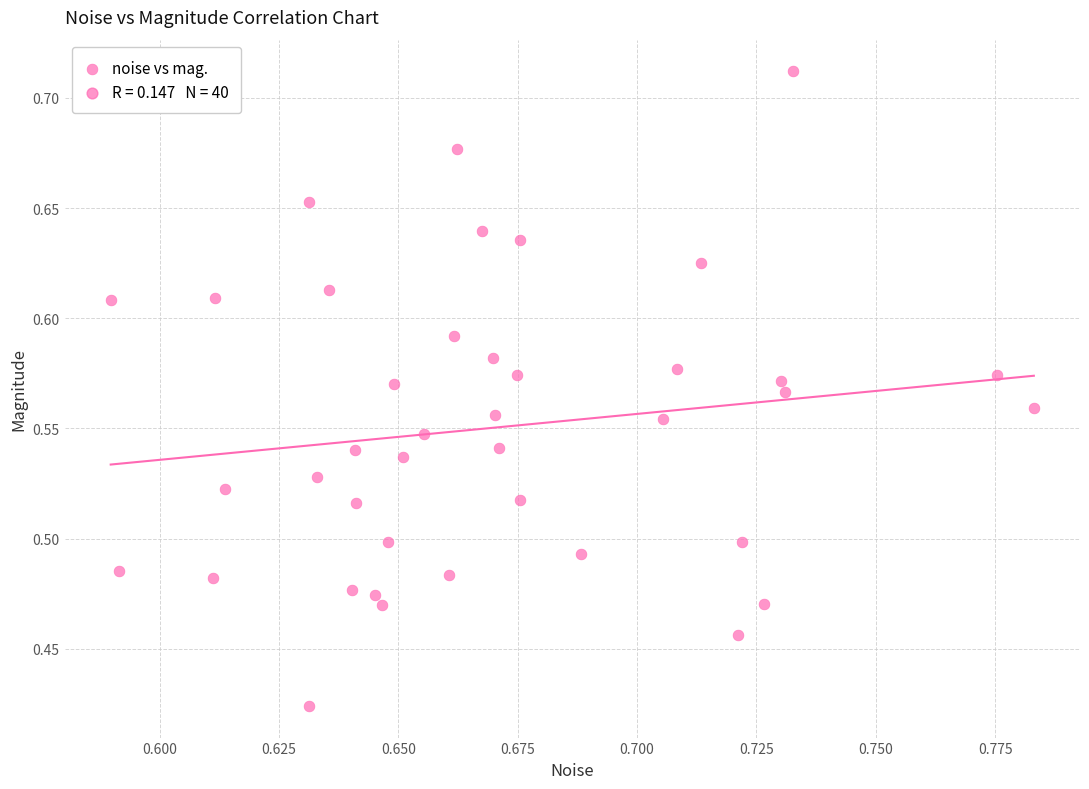

What is the range of Y values (max minus min)?

0.3